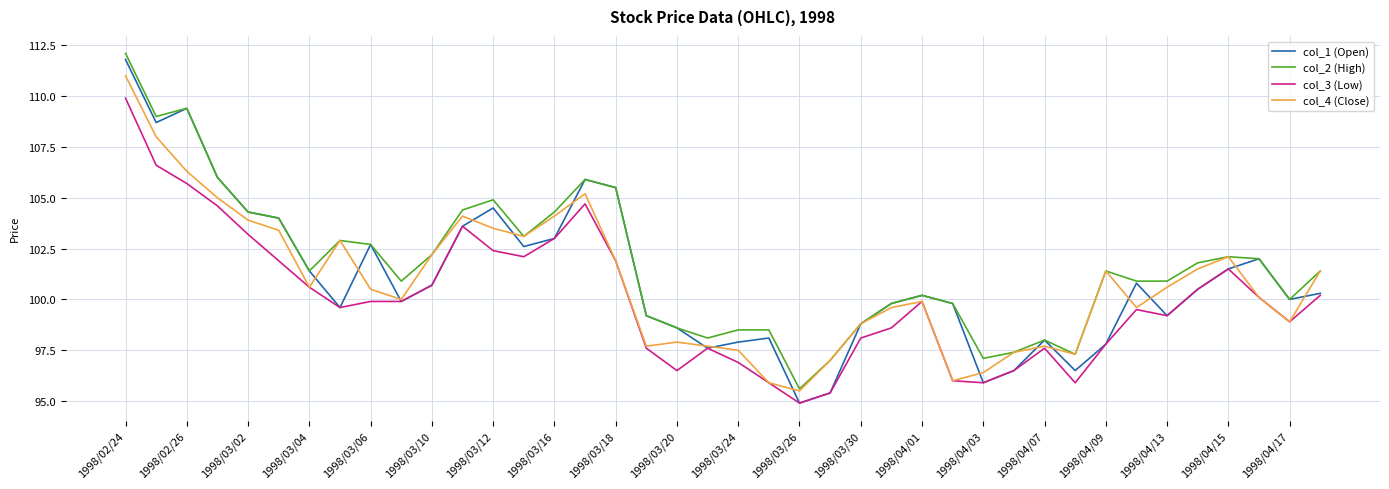

What is the difference between the maximum and minimum values in the col_4 (Close) series?

15.5